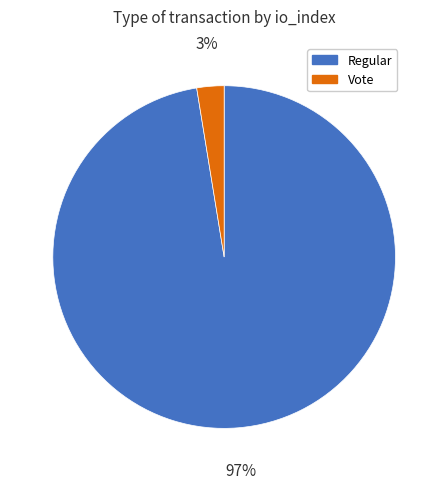

To the nearest percent, what is the combined percentage of Regular and Vote?

100%